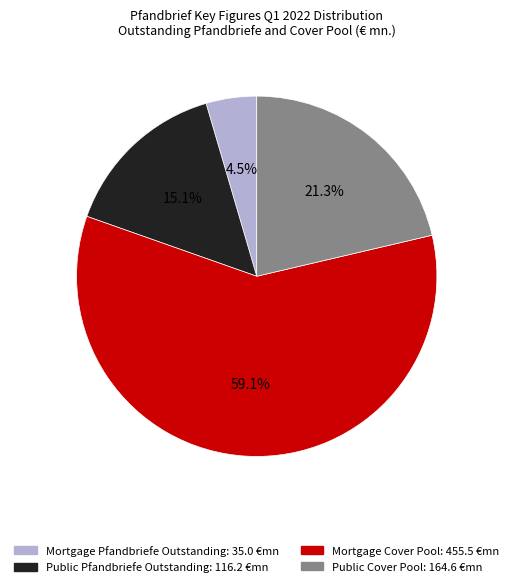

What is the majority slice?

Mortgage Cover Pool